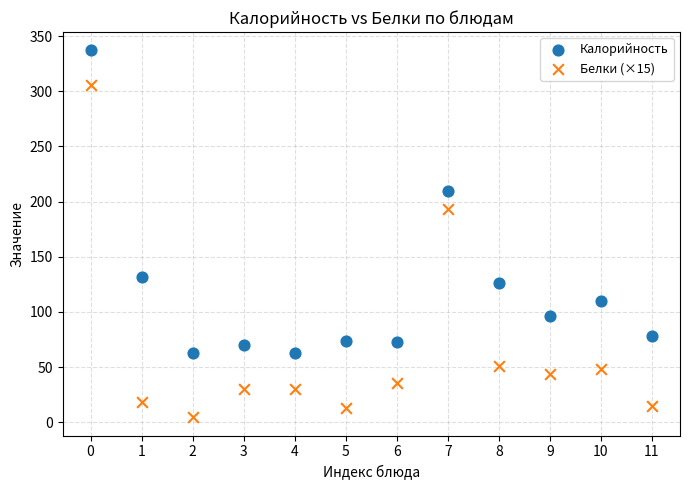

In the Калорийность series, what Y value is closest to 199?

209.4